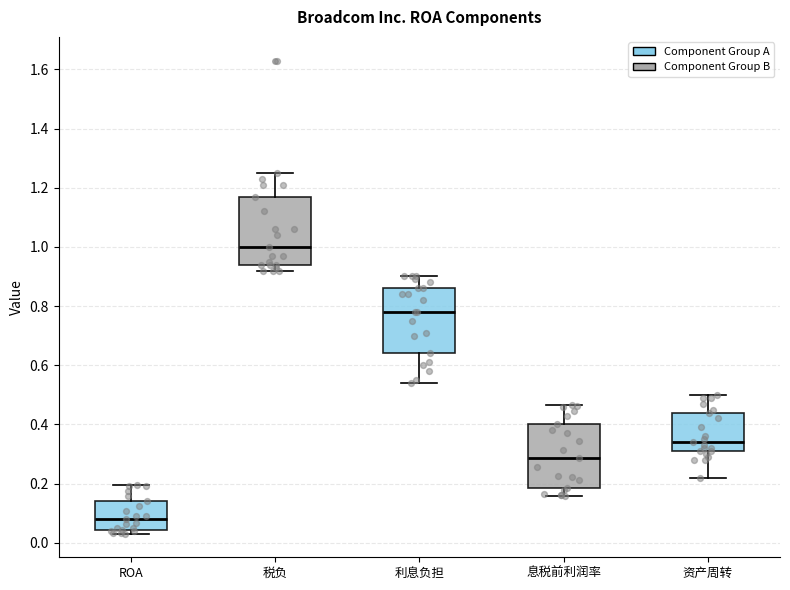

Reading left to right, transcribe this box plot: for each box, give where its median line is, the range the box spans, and where its two whiskers end, as read against the y-axis. The values are not printed on the chart, so give them approximately, as read against the axis.

ROA: median 0.08, box 0.04 to 0.14, whiskers 0.04 (just below the box's lower edge) to 0.20
税负: median 1.00, box 0.94 to 1.18, whiskers 0.92 to 1.26
利息负担: median 0.78, box 0.64 to 0.86, whiskers 0.54 to 0.90
息税前利润率: median 0.28, box 0.18 to 0.40, whiskers 0.16 to 0.46
资产周转: median 0.34, box 0.32 to 0.44, whiskers 0.22 to 0.50